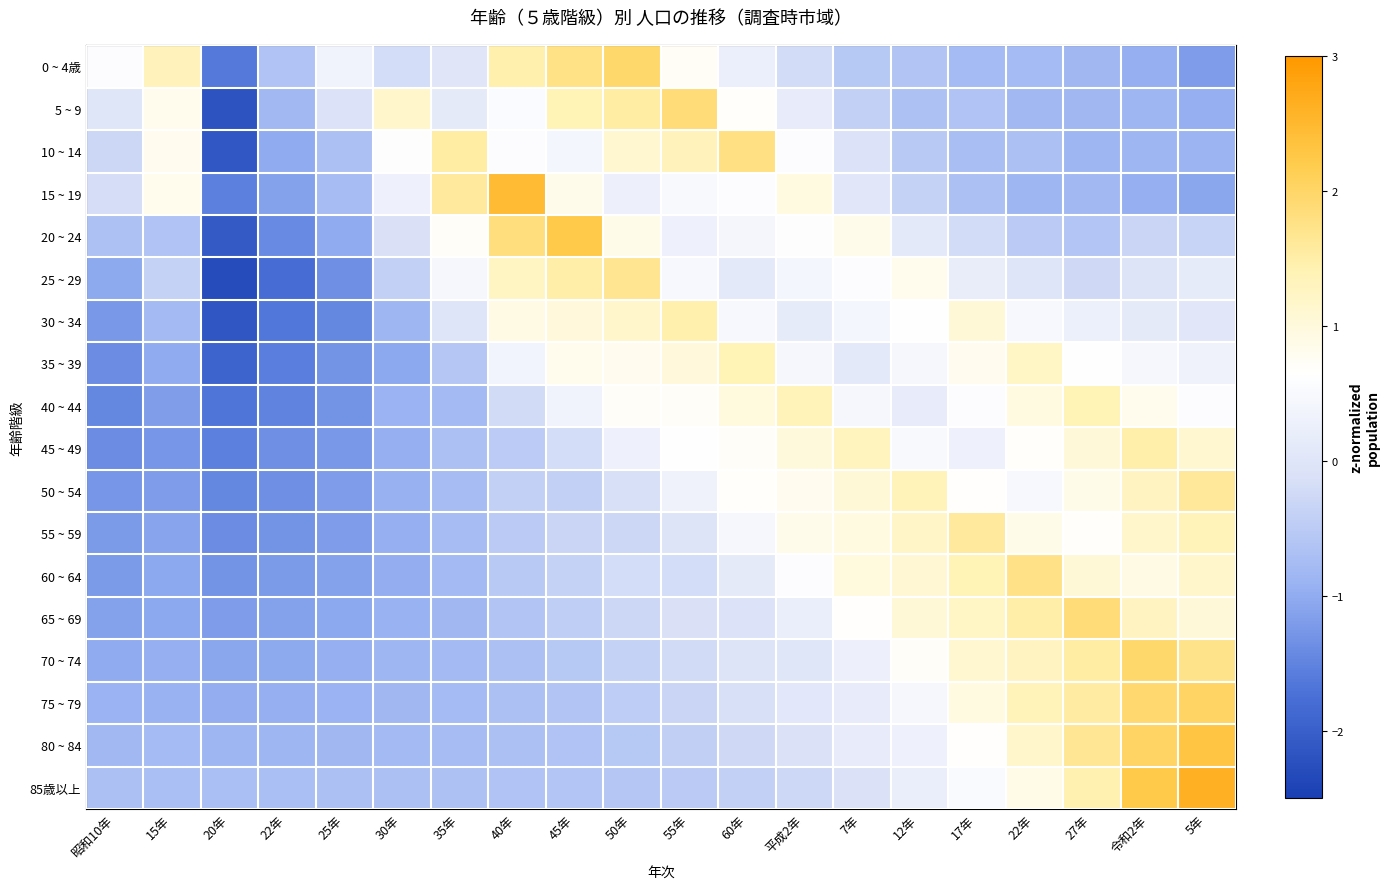

What is the spread (max minus min) of values at 40年?

3.1